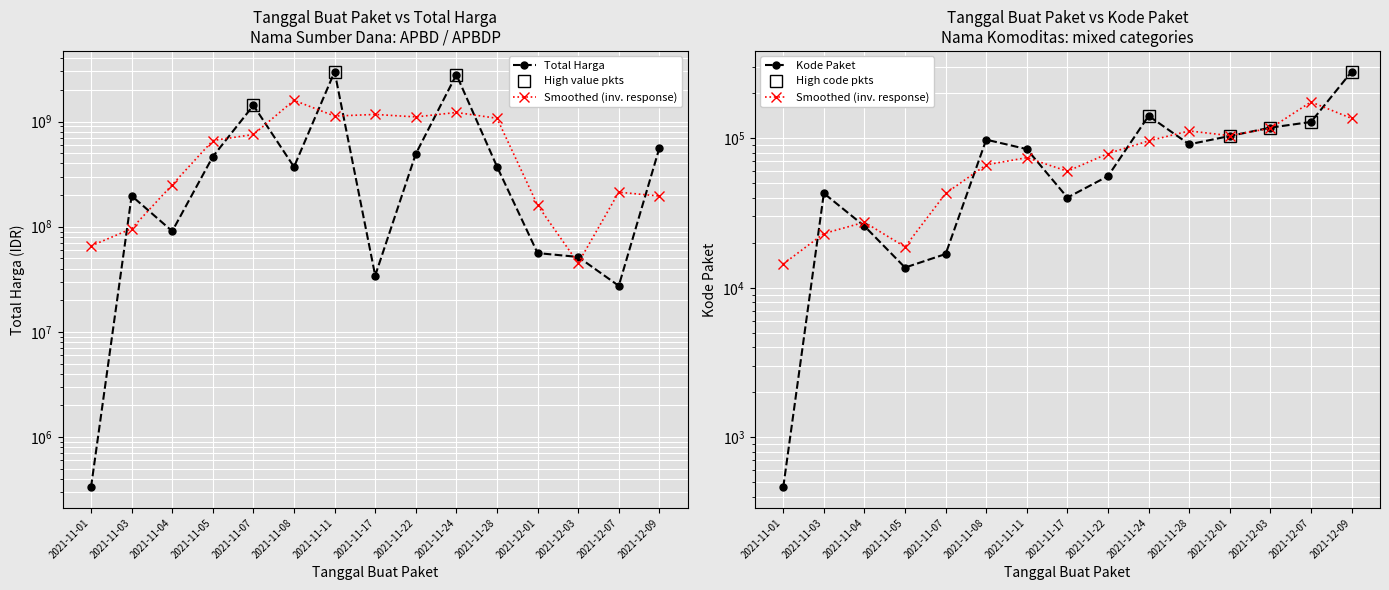

The value of Total Harga at 2021-11-28 is 373404000. True or false?

True